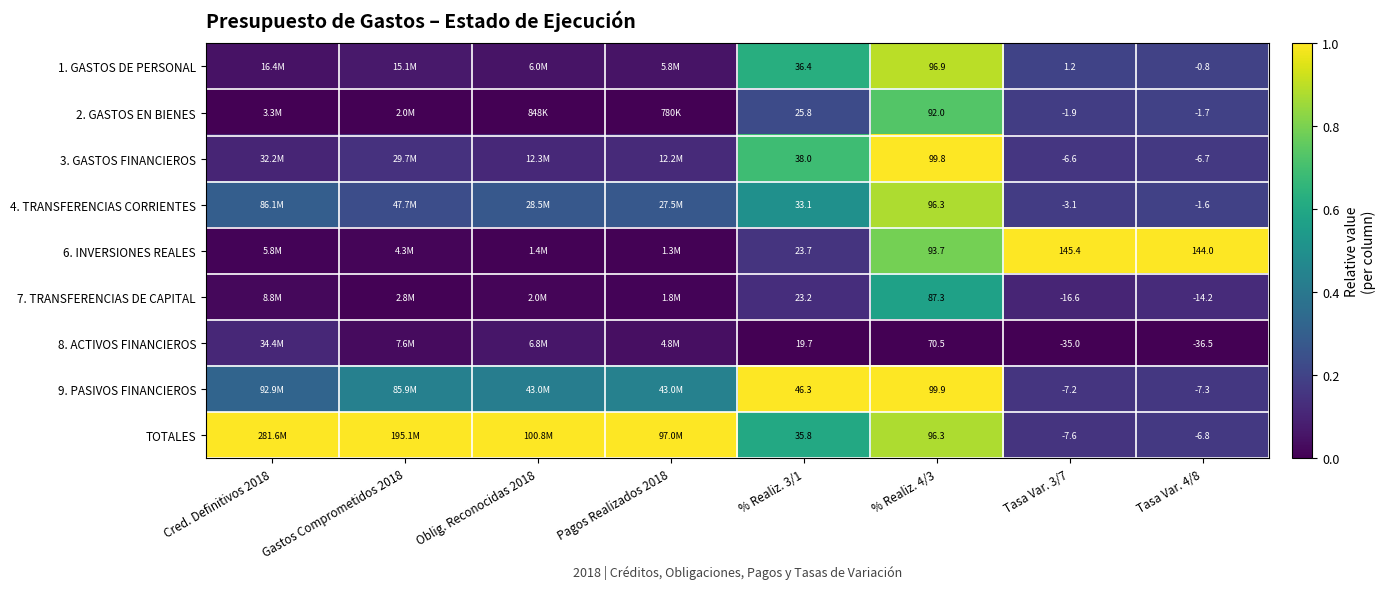

Is the value of 1. GASTOS DE PERSONAL at Tasa Var. 4/8 greater than the value of 7. TRANSFERENCIAS DE CAPITAL at % Realiz. 4/3?

No